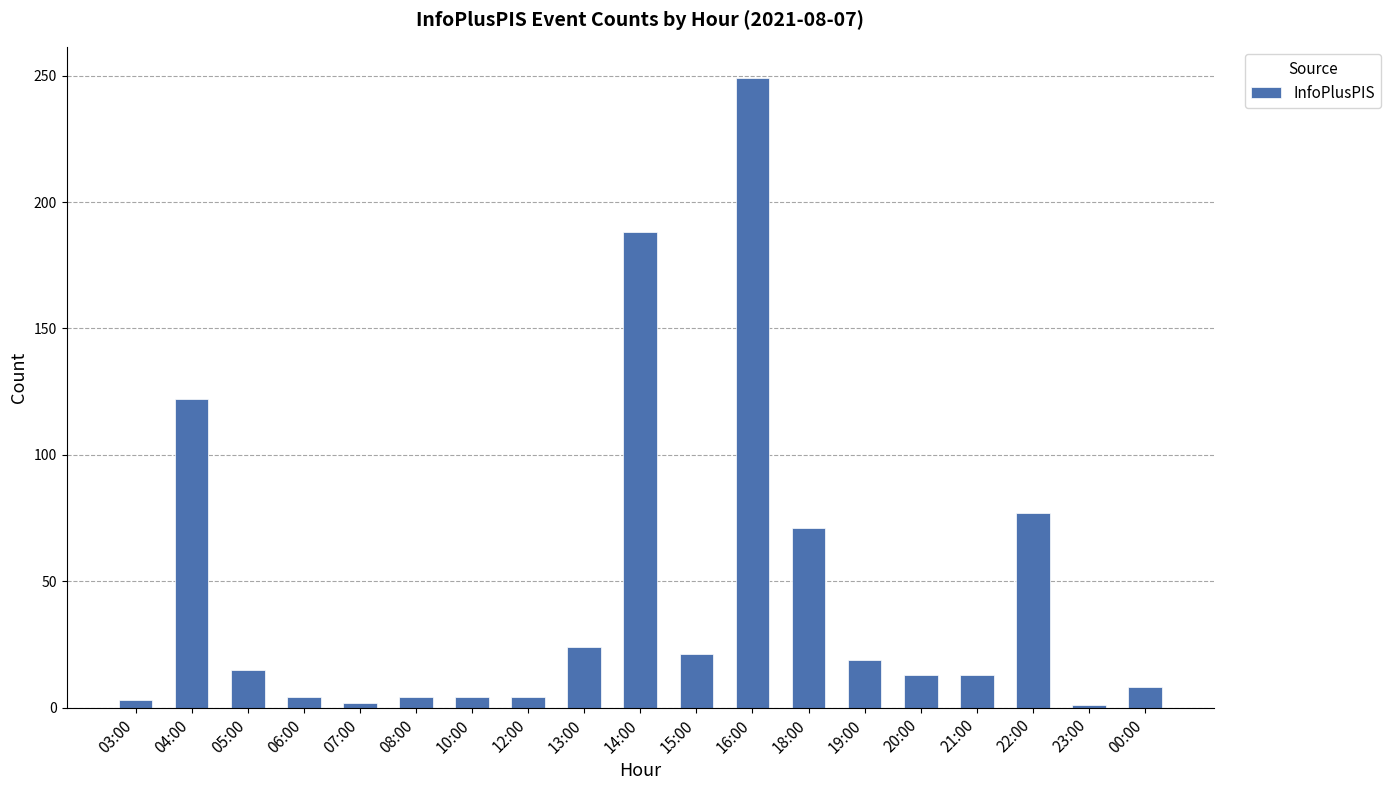

Which category has the highest value across all series?

16:00